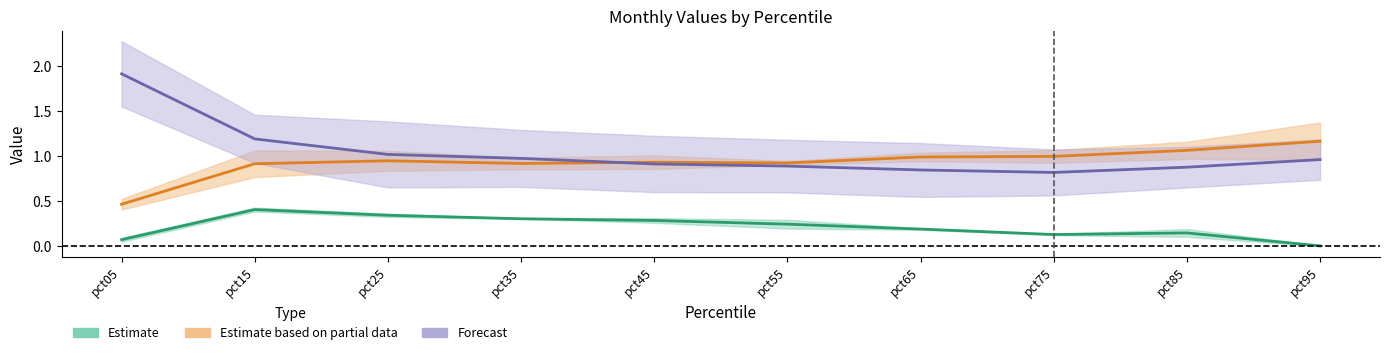

In Apr, how many points are lower than both neighbors (excluding endpoints)?

1